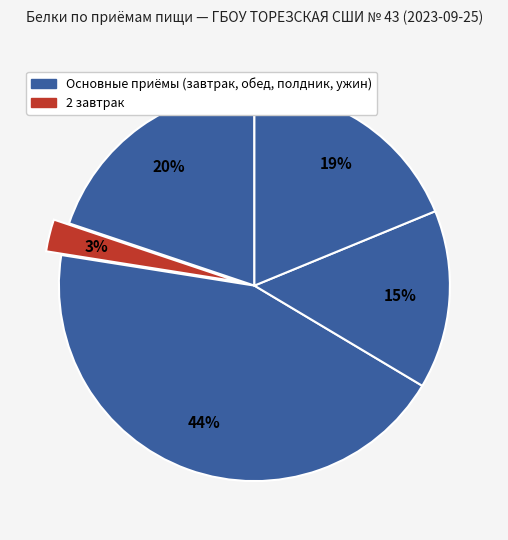

How many segments does this pie chart have?

5